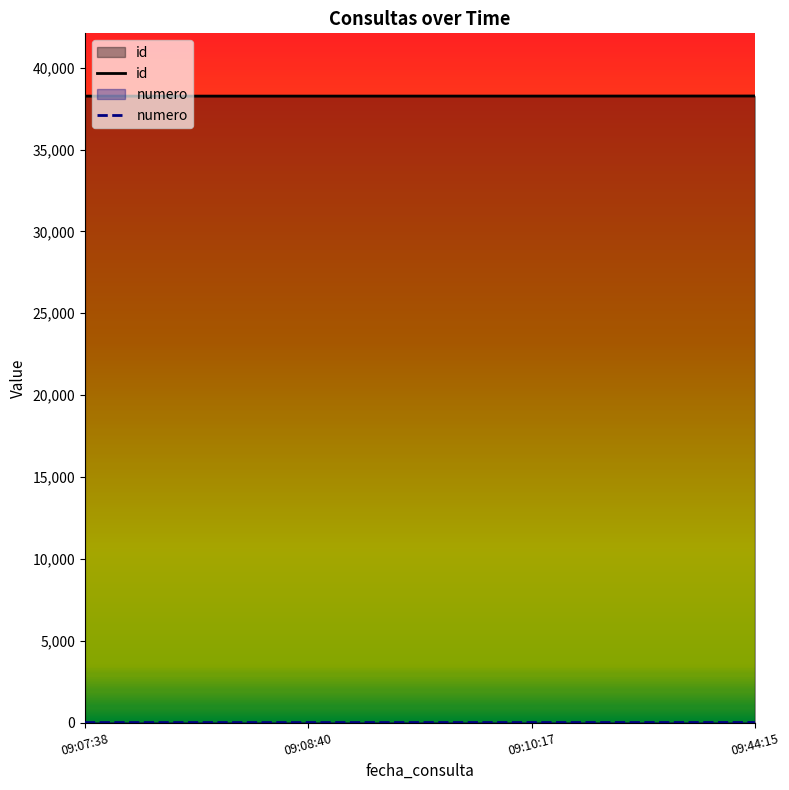

True or false: id has a value of 38273 at 09:44:15.

True